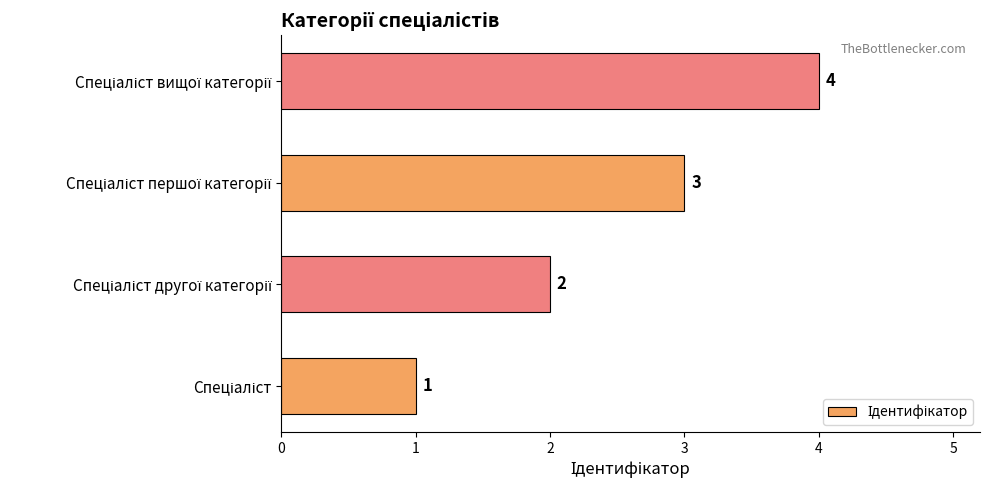

How many categories are shown in the chart?

4